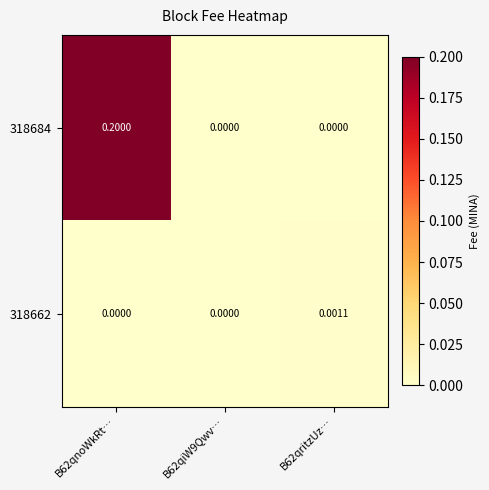

Rank the series by their average value, from lowest to highest.

318662, 318684